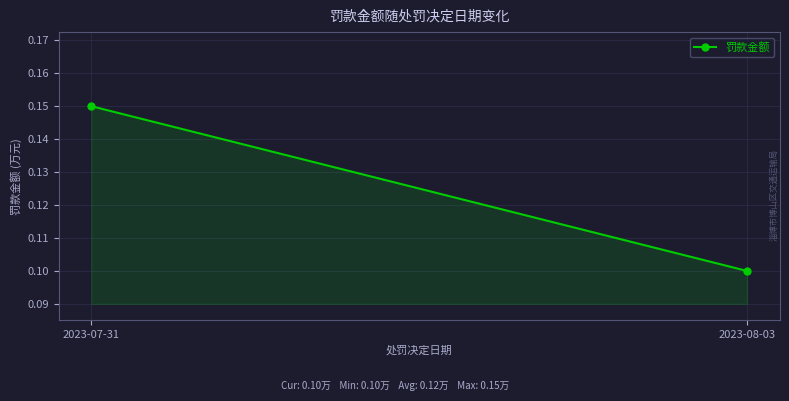

What is the maximum value shown in the chart?

0.1